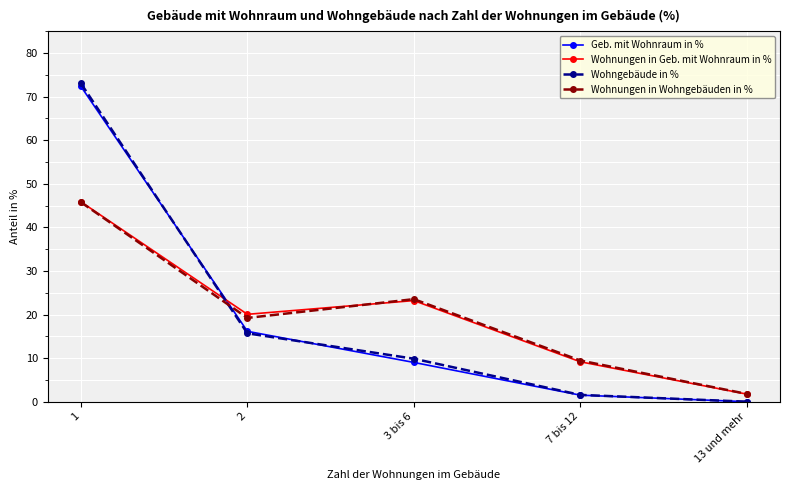

At which category is the sum across all series the highest?

1